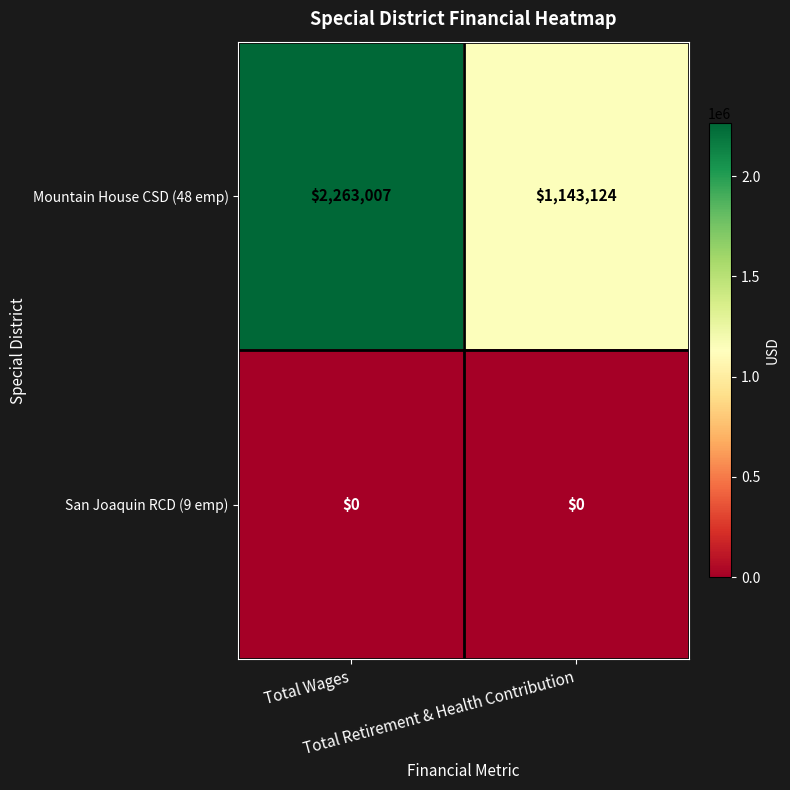

Rank the series by their average value, from lowest to highest.

San Joaquin RCD (9 emp), Mountain House CSD (48 emp)